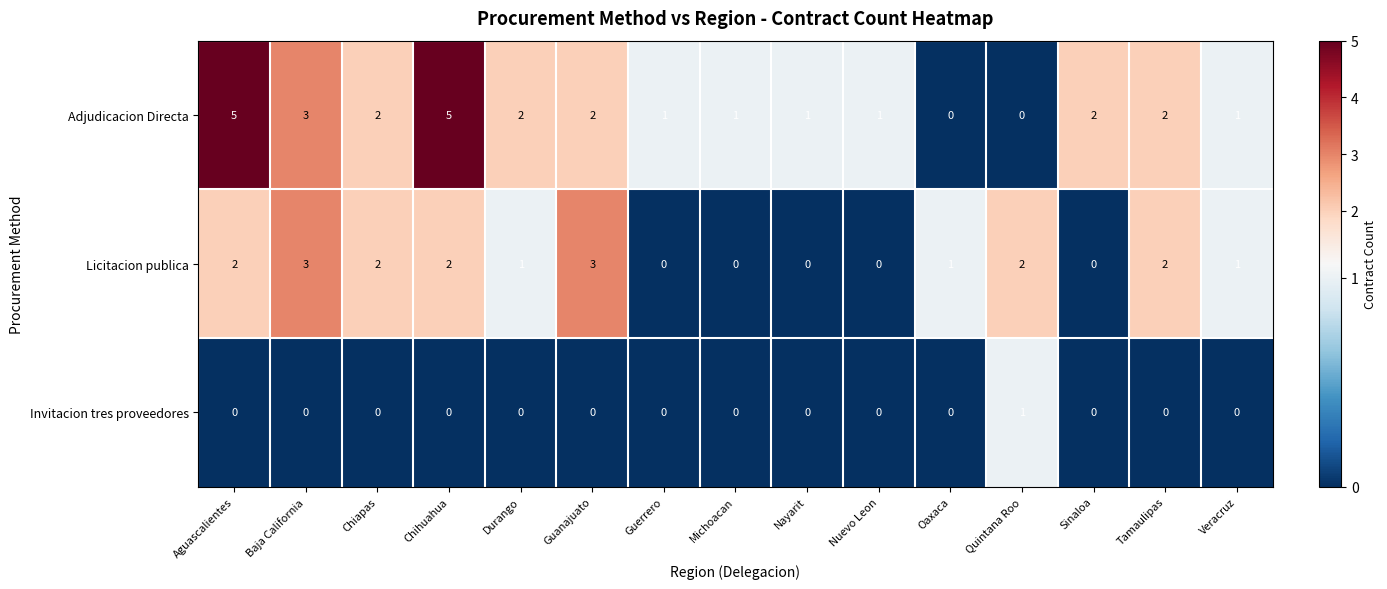

Rank the series by their average value, from lowest to highest.

Invitacion tres proveedores, Licitacion publica, Adjudicacion Directa